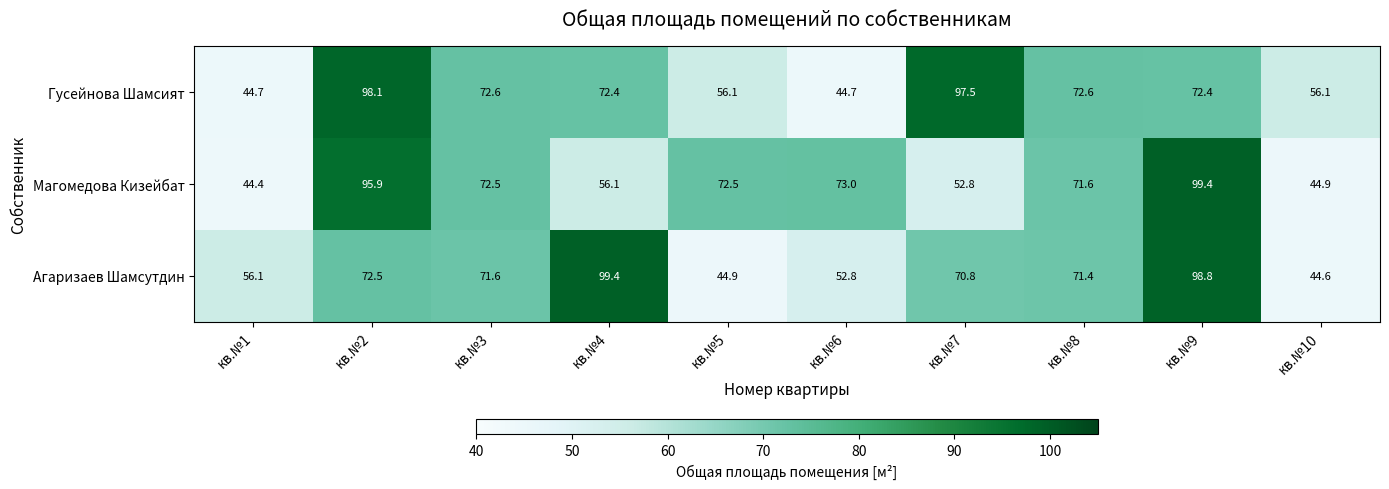

At which category is the sum across all series the highest?

кв.№9